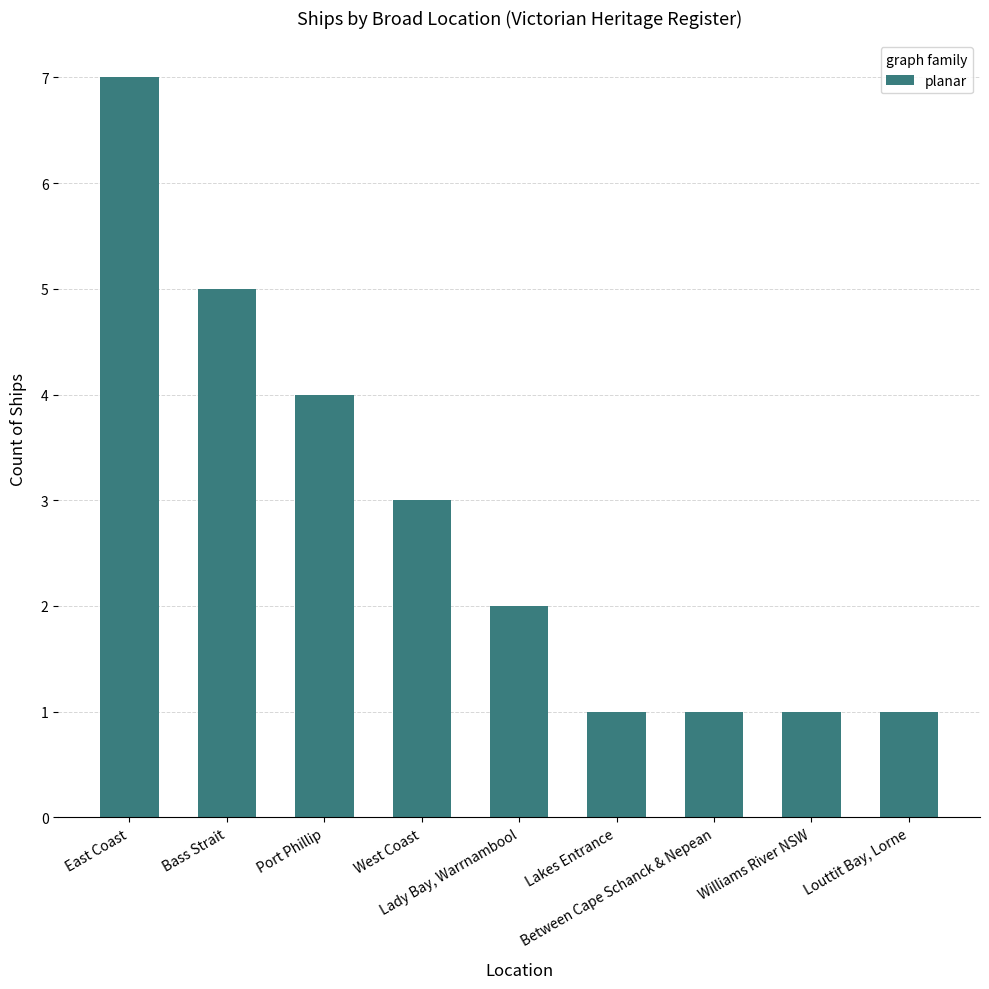

How many data points are less than 2?

4